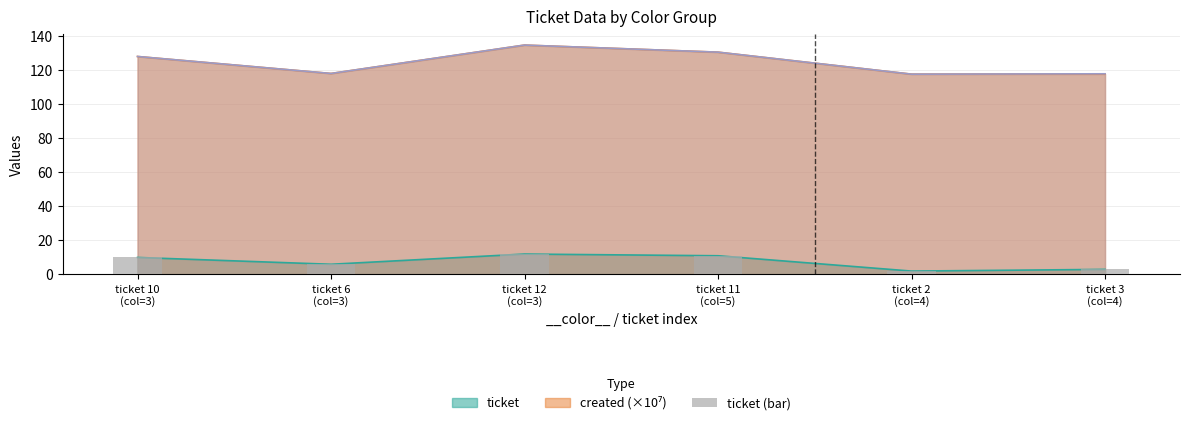

Is it true that the value at ticket 2
(col=4) is 2?

True